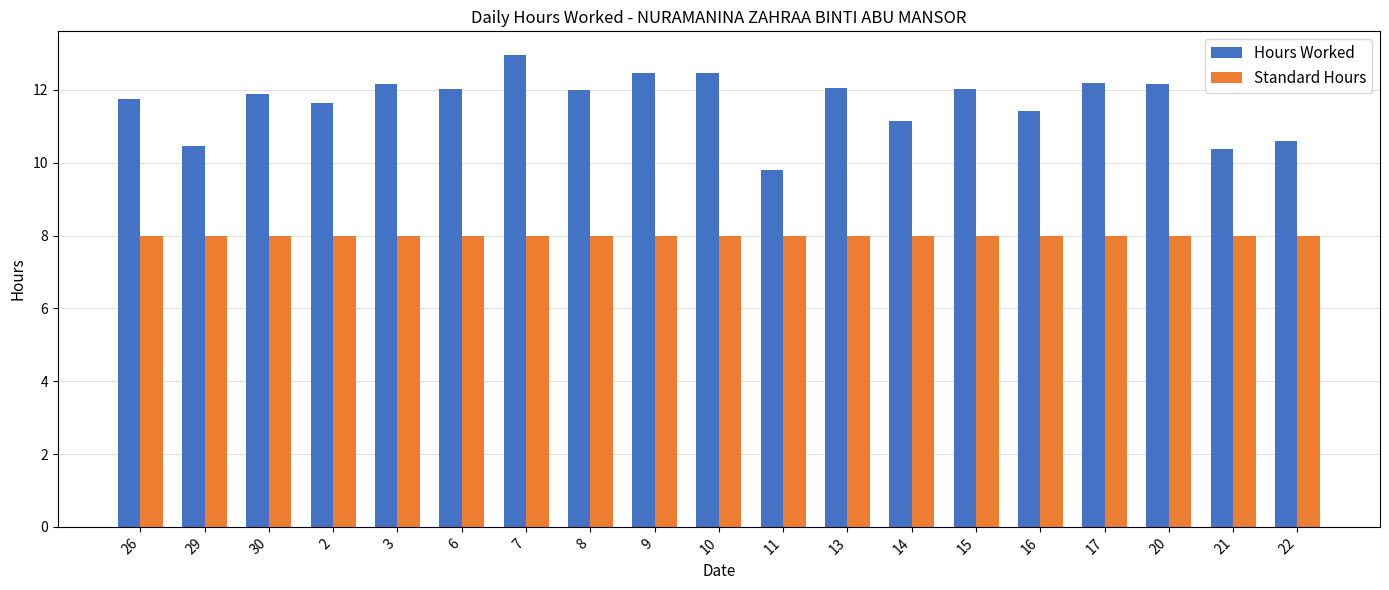

At which category does the chart reach its peak across all series?

7